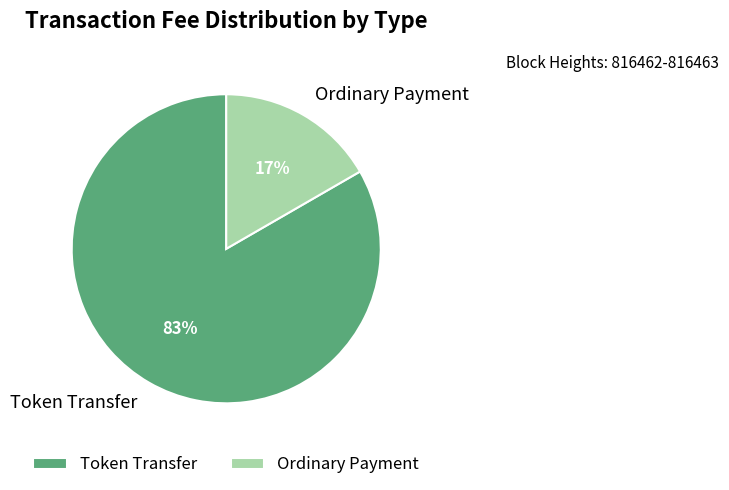

To the nearest percent, what is the combined percentage of Ordinary Payment and Token Transfer?

100%